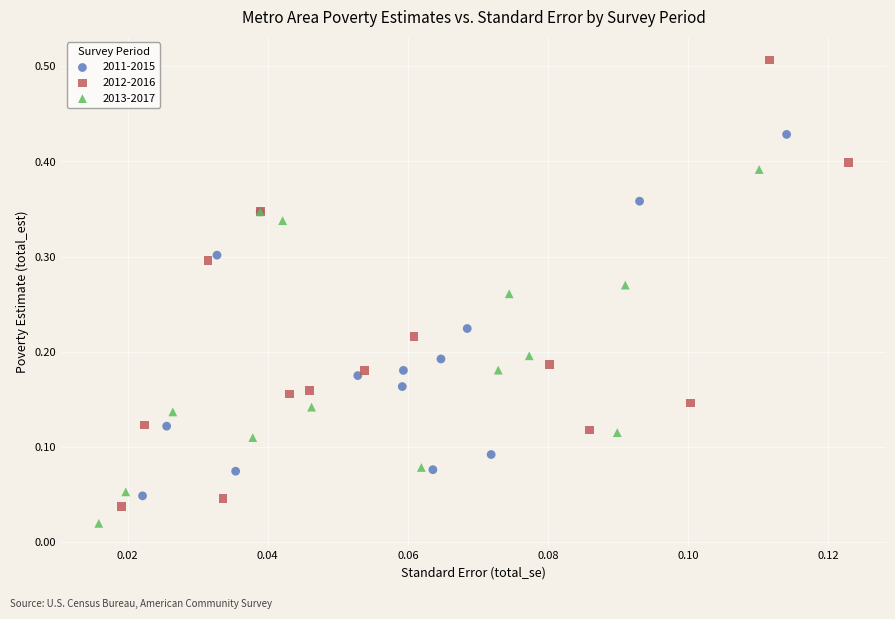

Which series has the widest spread of Y values?

2012-2016